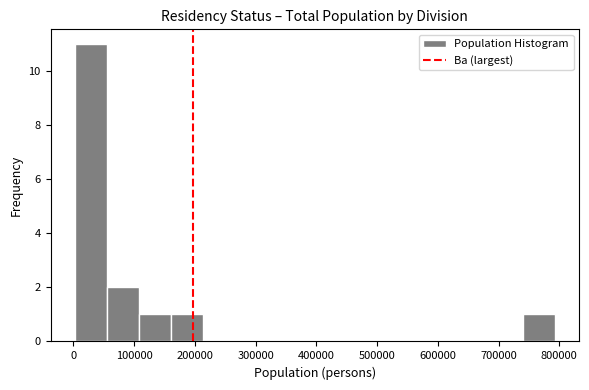

Reading left to right, transcribe this chart: for each bar, give the range it covers on the x-axis and its height. Neither the bar edges nor the heights are printed on the chart, so give them approximately, as read against the axes.

0 to 50000: 11
50000 to 110000: 2
110000 to 160000: 1
160000 to 210000: 1
210000 to 270000: 0
270000 to 320000: 0
320000 to 370000: 0
370000 to 420000: 0
420000 to 480000: 0
480000 to 530000: 0
530000 to 580000: 0
580000 to 630000: 0
630000 to 690000: 0
690000 to 740000: 0
740000 to 790000: 1